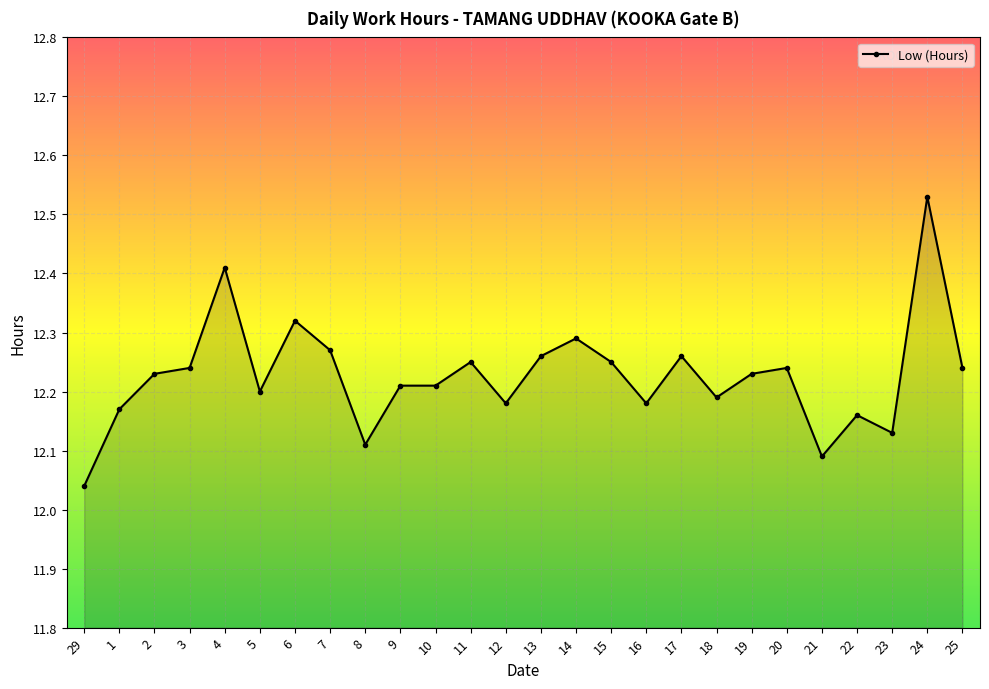

Which category has the highest value across all series?

24